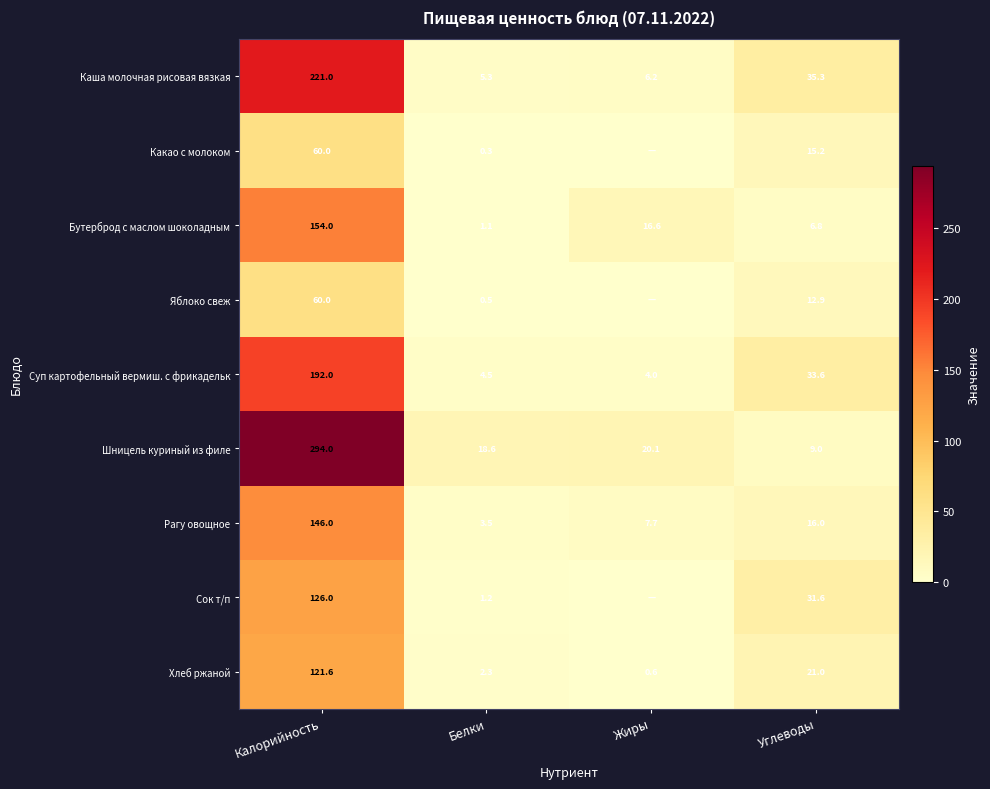

At how many categories does at least one series exceed 208?

1